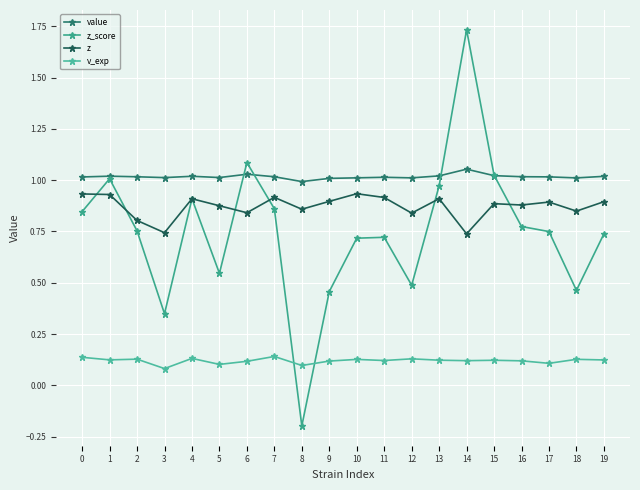

At which category does z_score reach its first local peak?

1